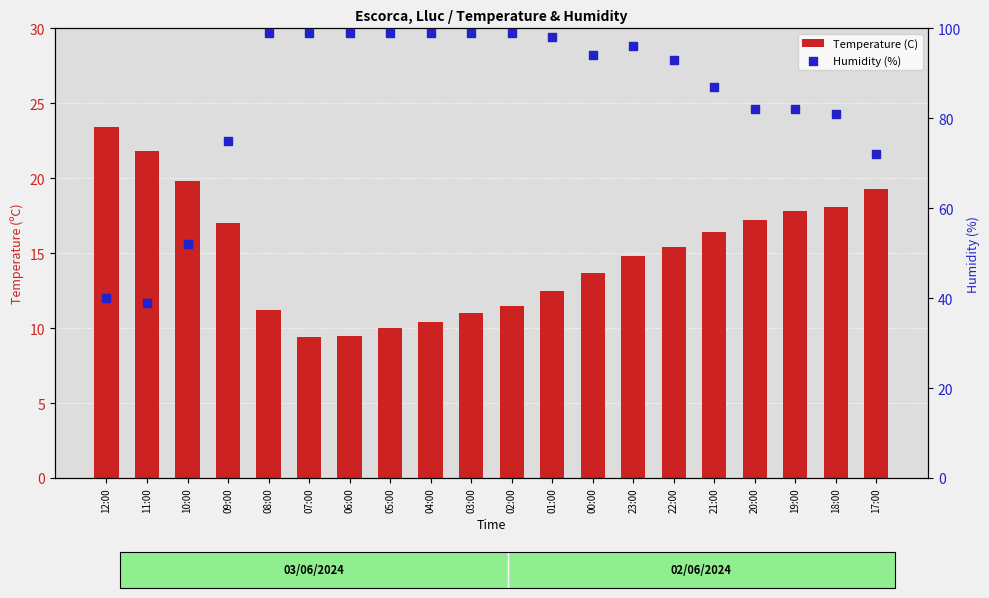

Is the value of Humidity (%) at 12:00 greater than the value of Temperature (C) at 22:00?

Yes